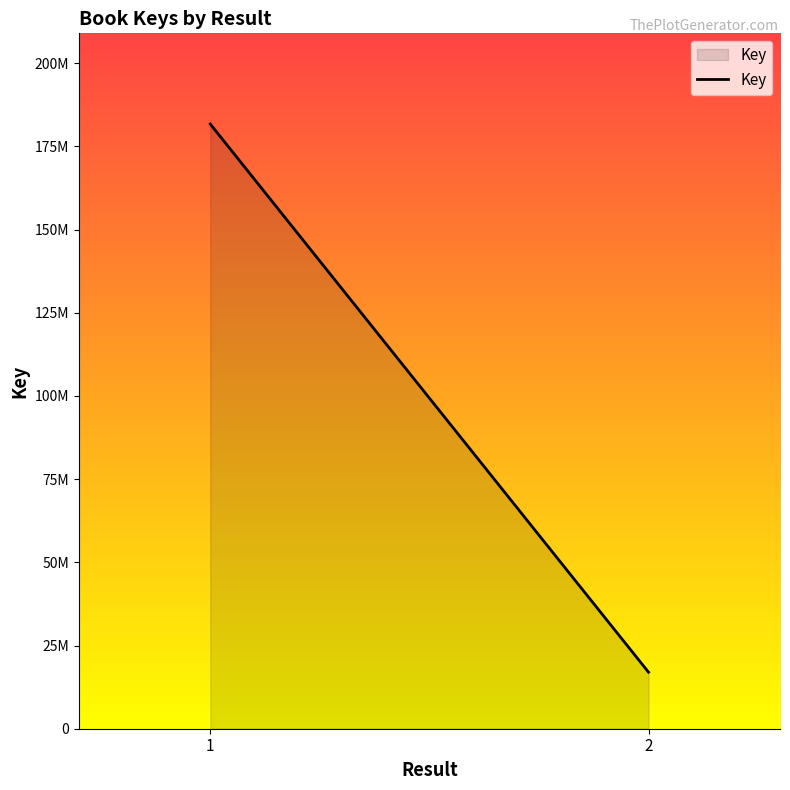

Which category has the highest value across all series?

1